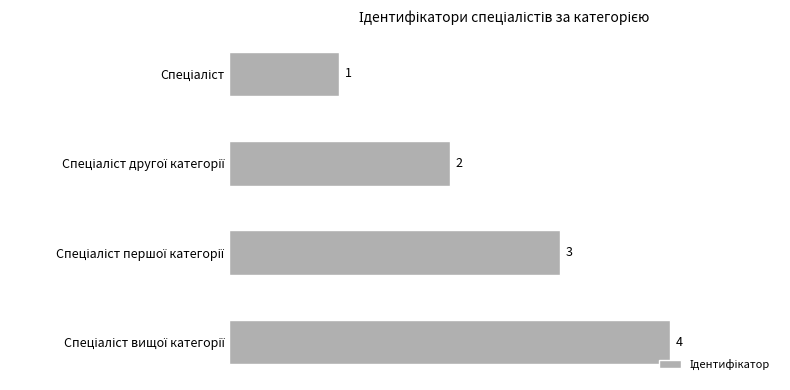

What is the sum of all values?

10